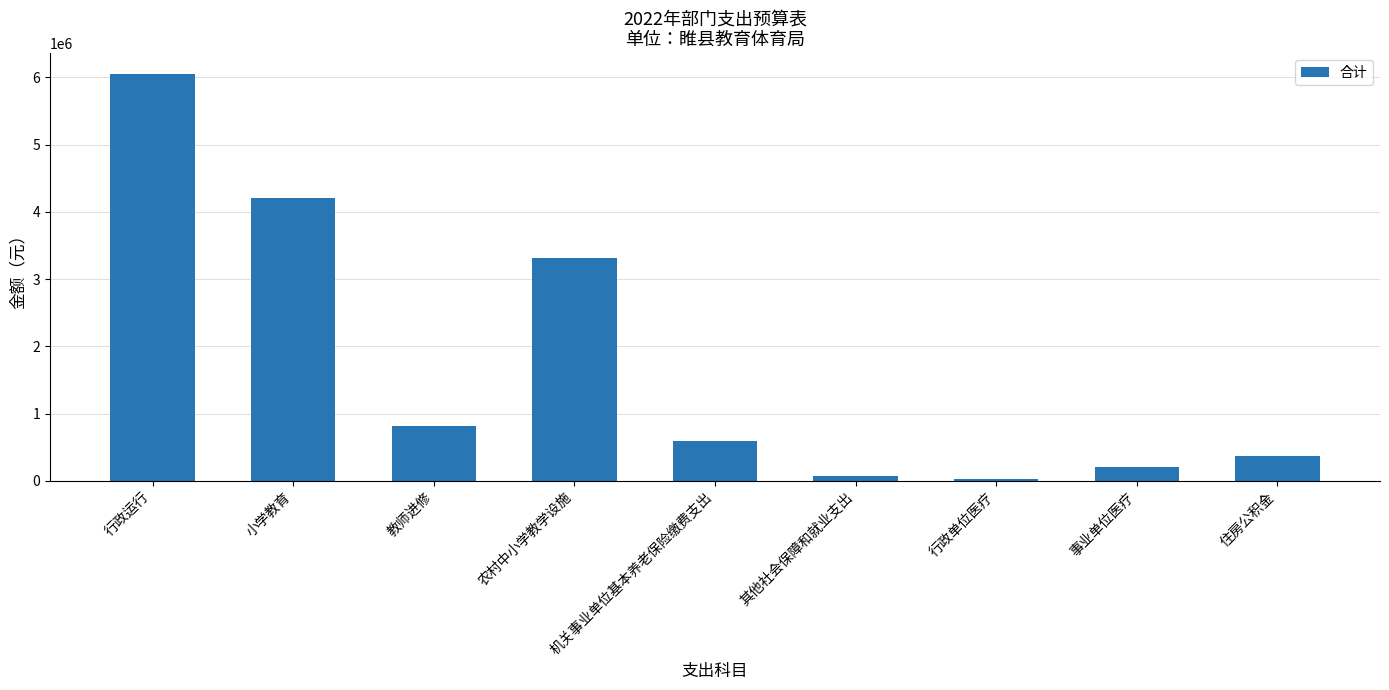

List the labels in order of value, largest first.

行政运行, 小学教育, 农村中小学教学设施, 教师进修, 机关事业单位基本养老保险缴费支出, 住房公积金, 事业单位医疗, 其他社会保障和就业支出, 行政单位医疗